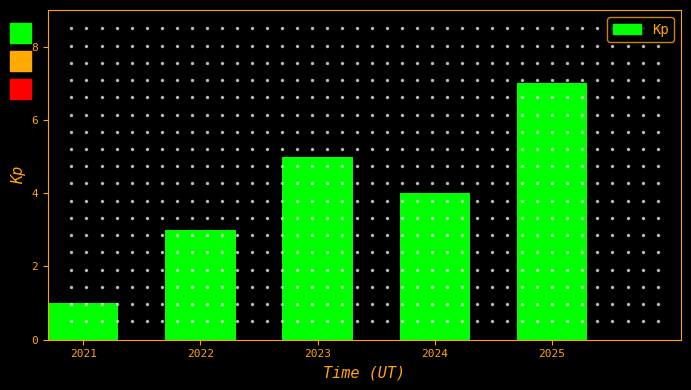

Reading left to right, what are all the values shown in this chart?

2021=1	2022=3	2023=5	2024=4	2025=7